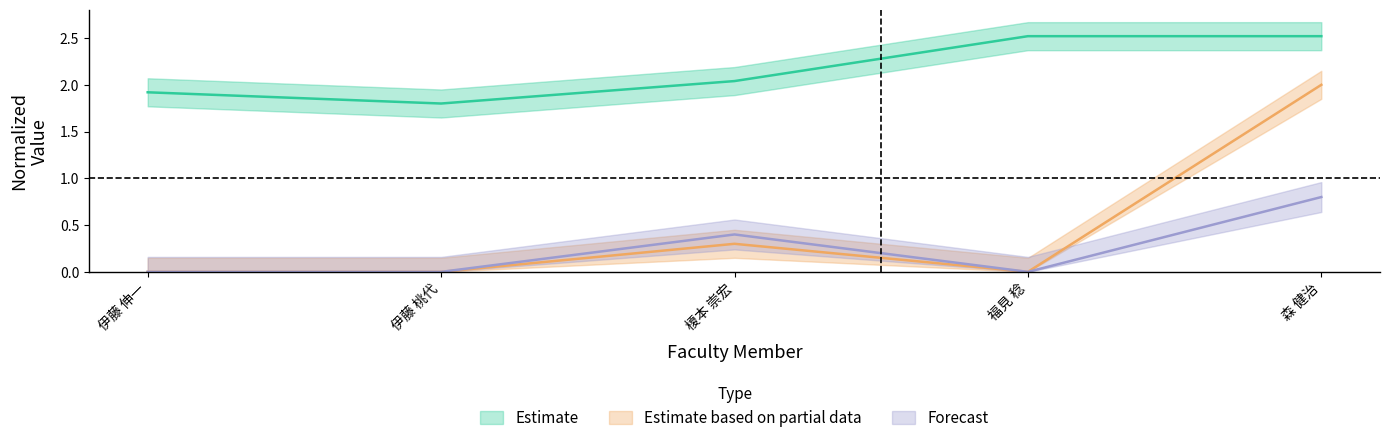

Reading left to right, extract all data points from this chart.

在籍月数: 1.9	1.8	2.0	2.5	2.5
著作2014: 0.0	0.0	0.3	0.0	2.0
著作2017: 0.0	0.0	0.4	0.0	0.8